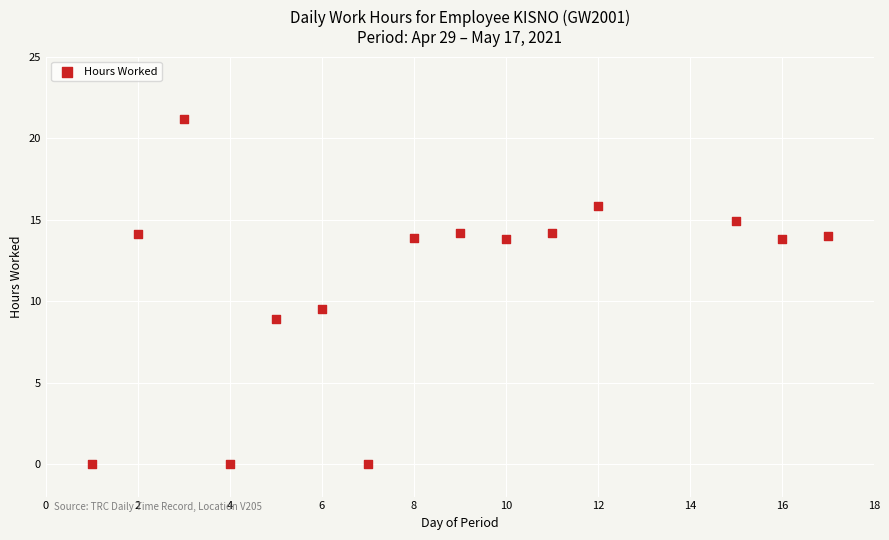

What Y value in the scatter plot is closest to 10?

9.5